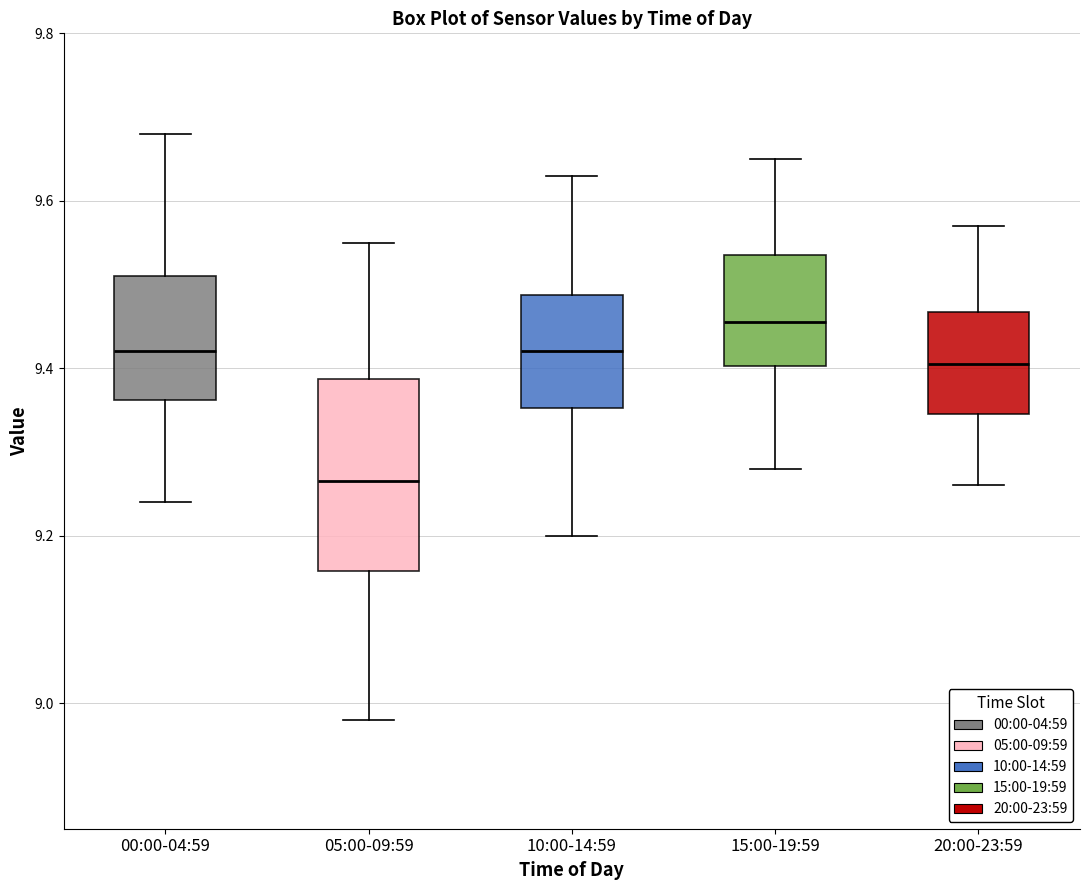

Reading left to right, read every box against the y-axis: the position of its median line, the range the box covers, and the ends of its whiskers. The values are not printed on the chart, so give them approximately, as read against the axis.

00:00-04:59: median 9.42, box 9.36 to 9.52, whiskers 9.24 to 9.68
05:00-09:59: median 9.26, box 9.16 to 9.38, whiskers 8.98 to 9.56
10:00-14:59: median 9.42, box 9.36 to 9.48, whiskers 9.20 to 9.64
15:00-19:59: median 9.46, box 9.40 to 9.54, whiskers 9.28 to 9.66
20:00-23:59: median 9.40, box 9.34 to 9.46, whiskers 9.26 to 9.58